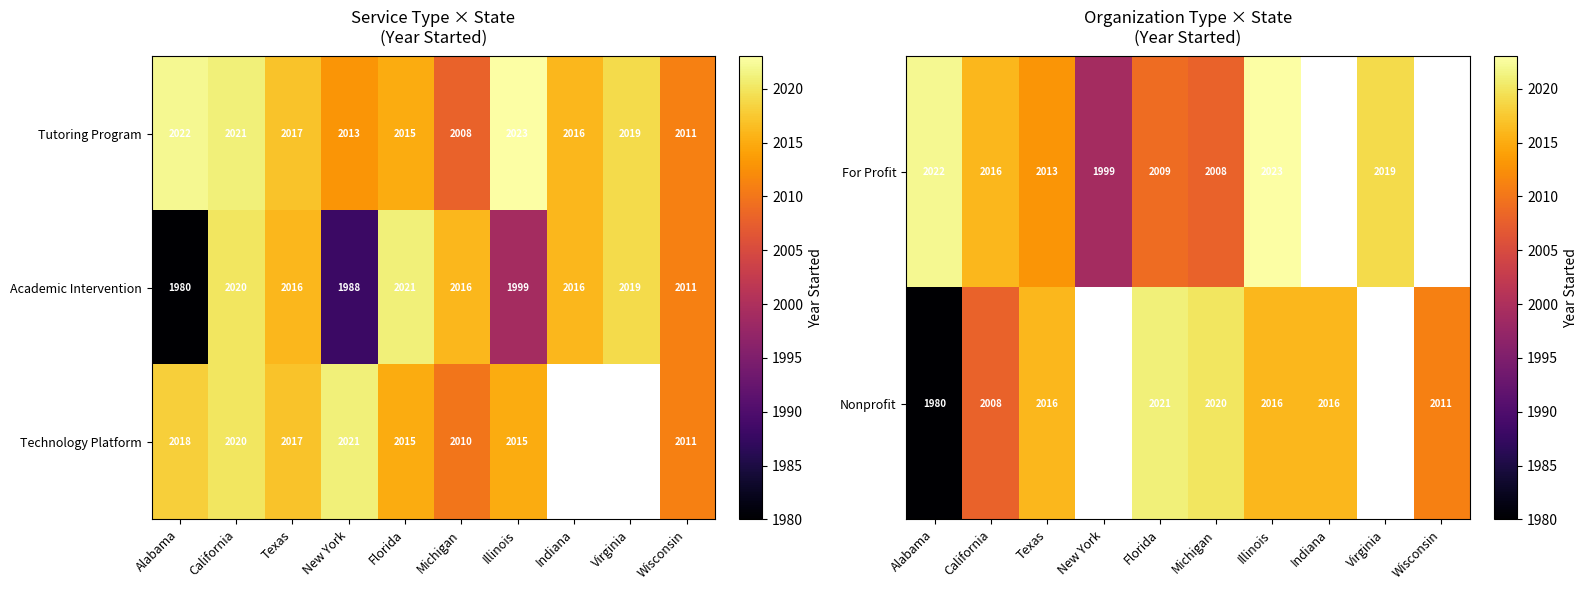

True or false: Tutoring Program has a value of 3326 at California.

False